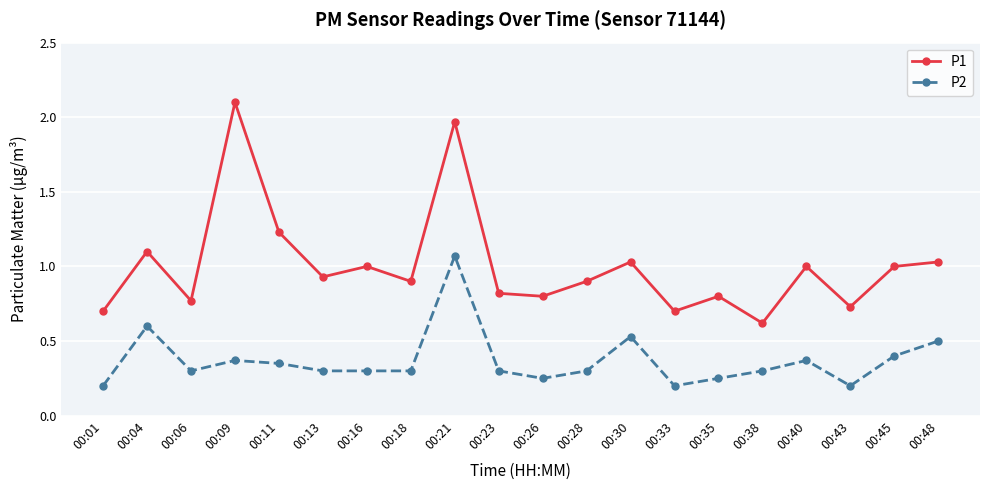

Which series has the largest range (max minus min)?

P1